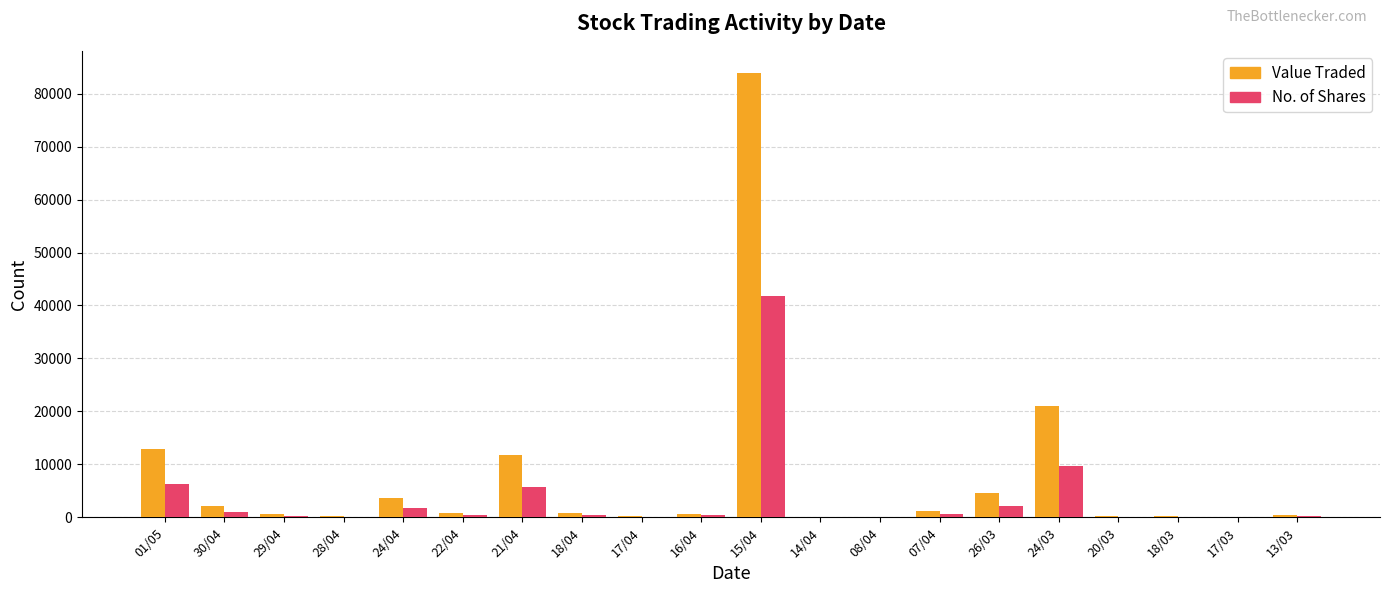

What is the sum of all No. of Shares values?

71036